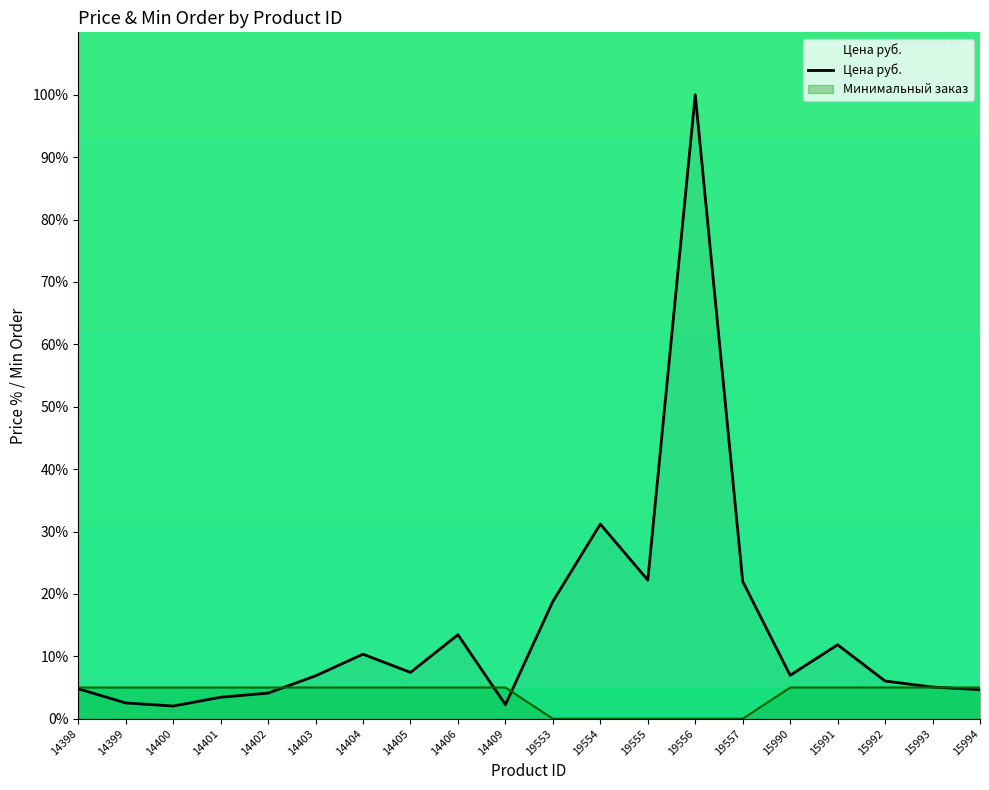

What are all the series names shown in the legend?

Цена руб., Минимальный заказ